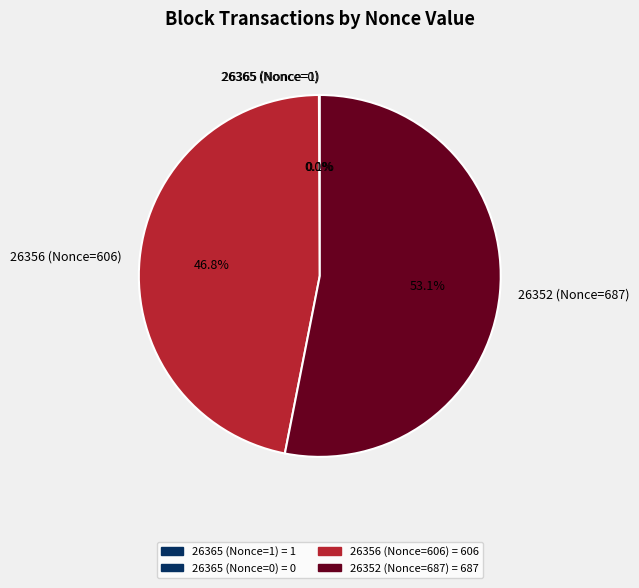

To the nearest percent, what is the difference between the largest and smallest slice percentages?

53%